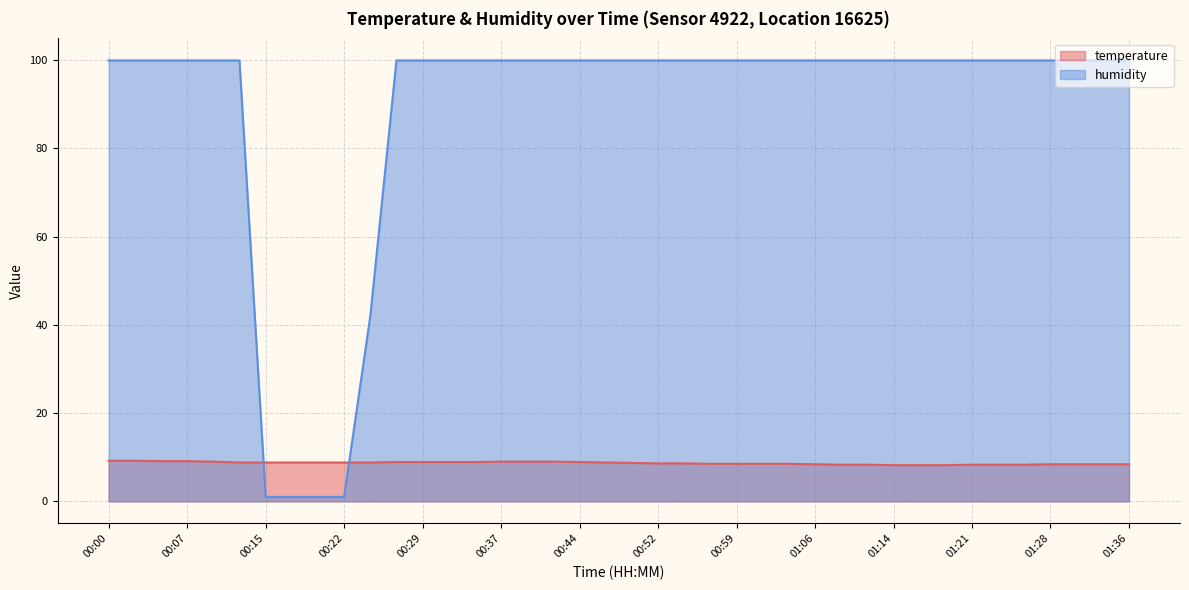

What position from the left is 00:27?

12